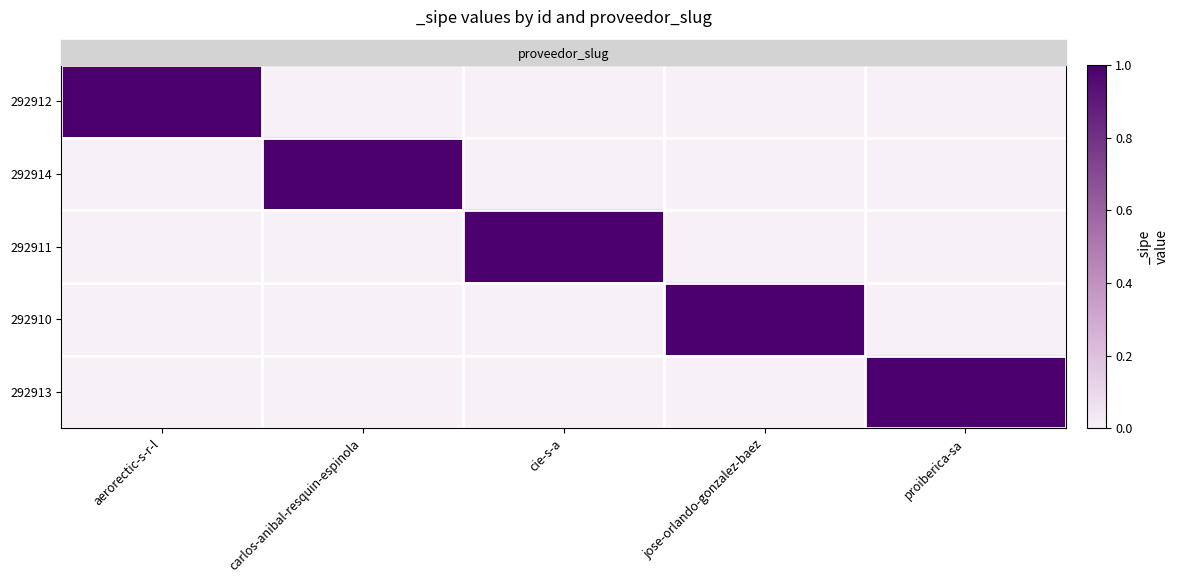

Which has a higher value, proiberica-sa or jose-orlando-gonzalez-baez?

proiberica-sa